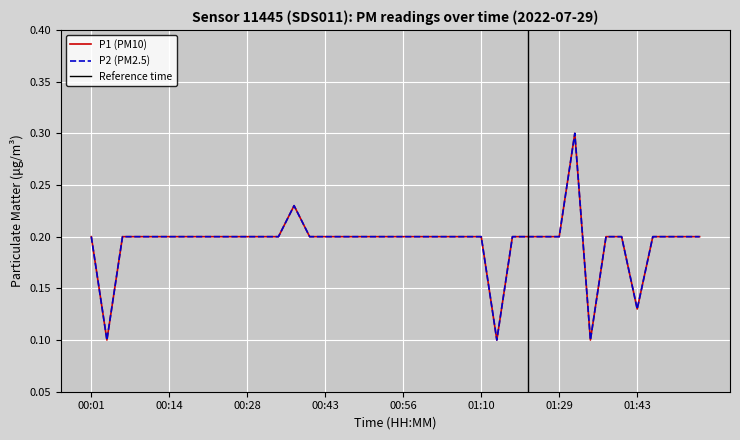

At which category does P2 reach its first local peak?

00:37